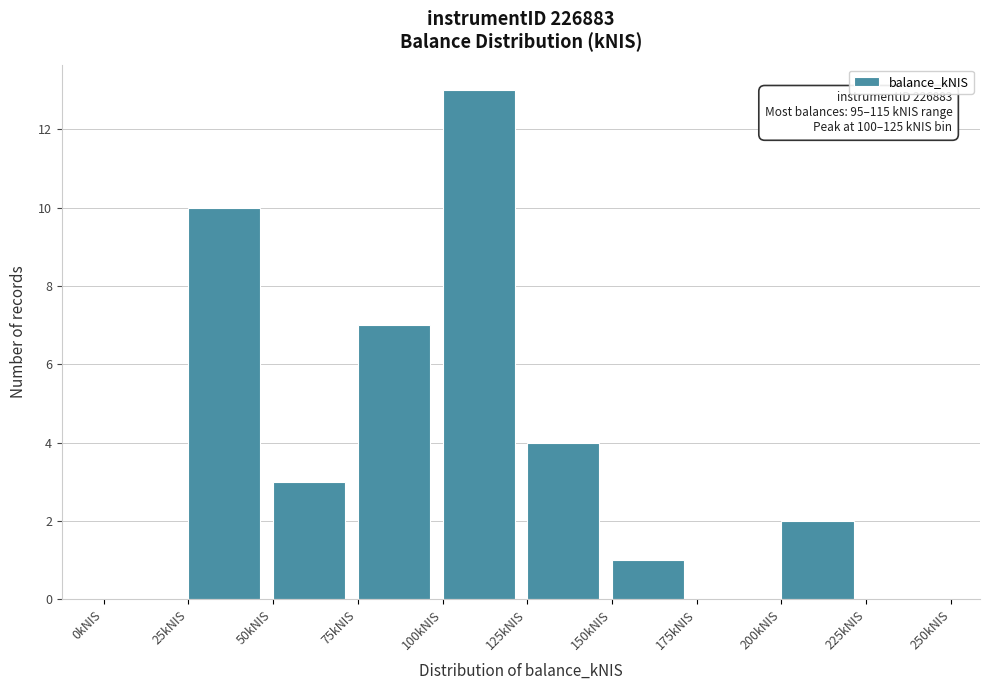

Which range on the x-axis has the tallest bar?

100 to 125